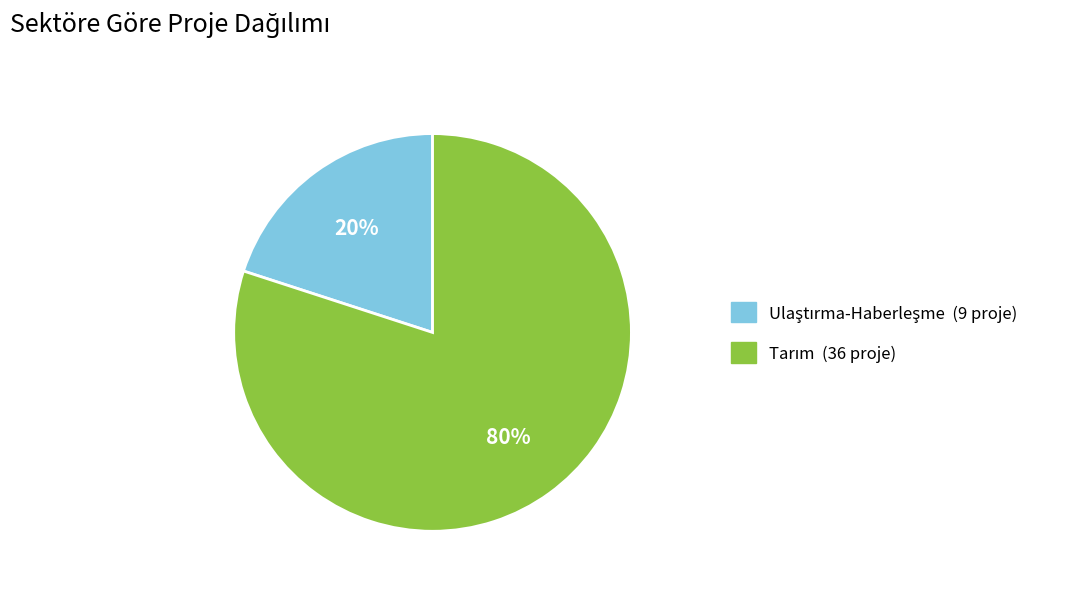

How many segments does this pie chart have?

2